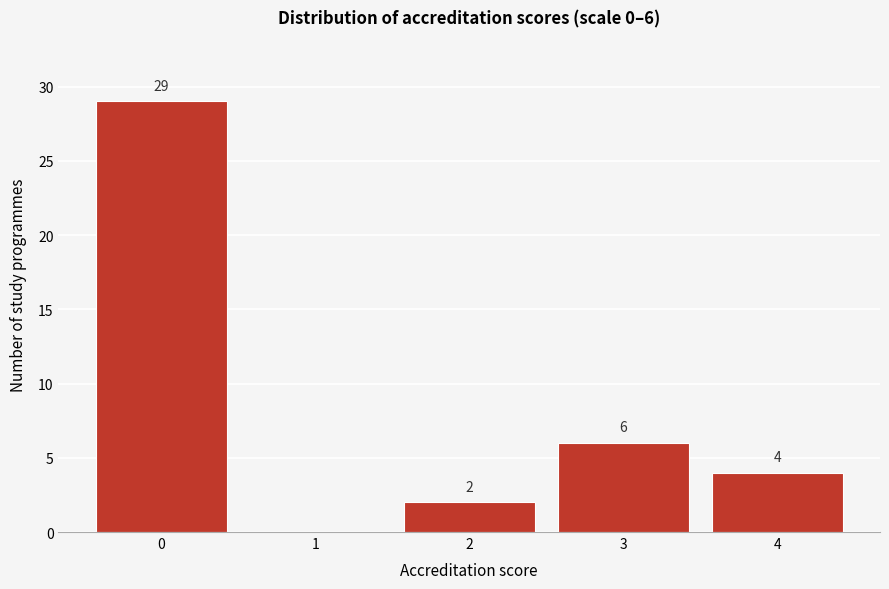

Reading right to left, extract all data points from this chart.

4=4	3=6	2=2	1=0	0=29